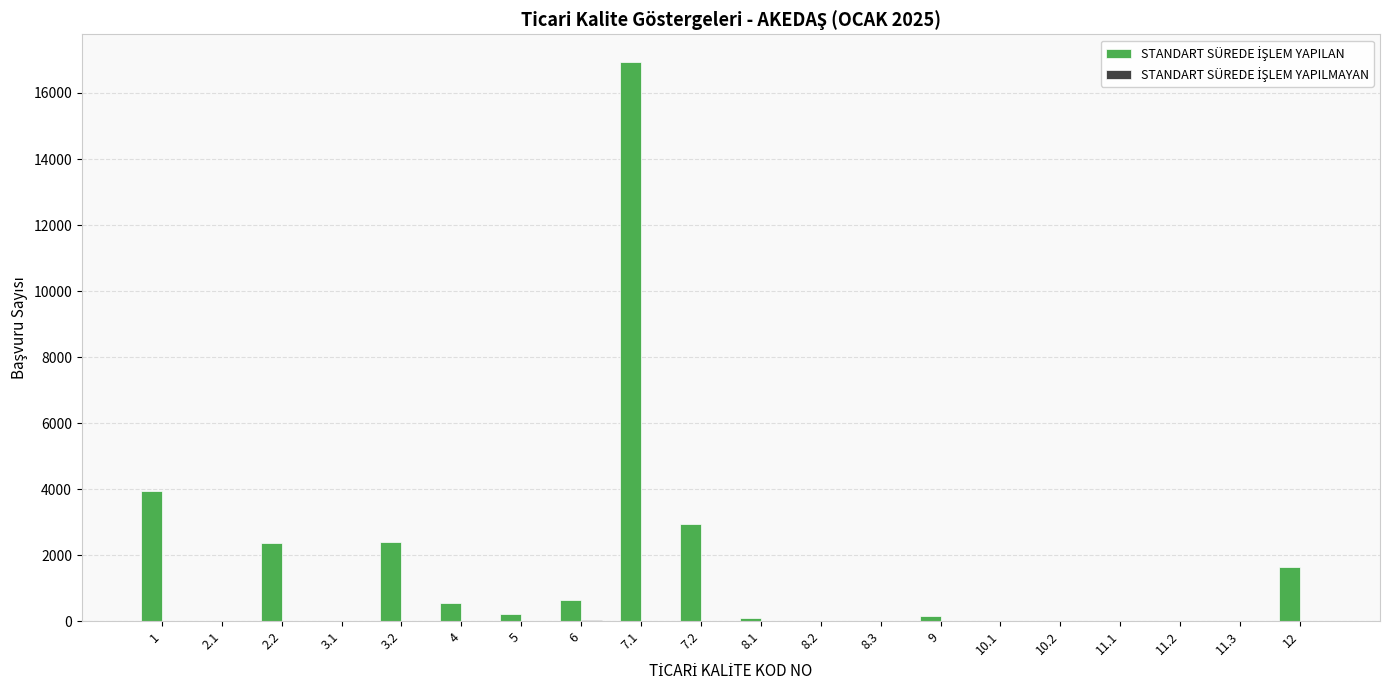

At which category is the sum across all series the highest?

7.1